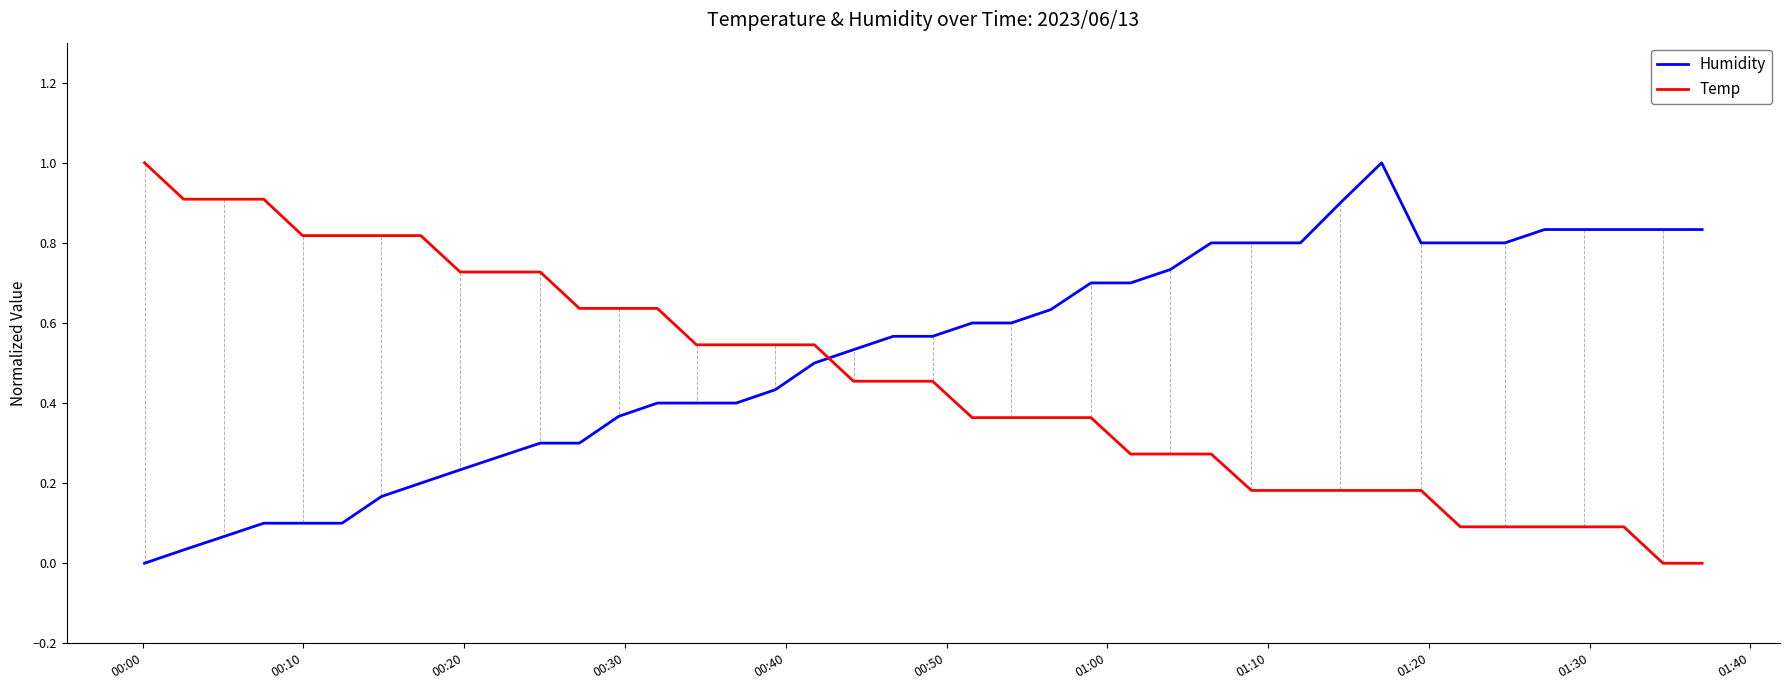

List the series in order of their overall mean, lowest first.

Temp, Humidity